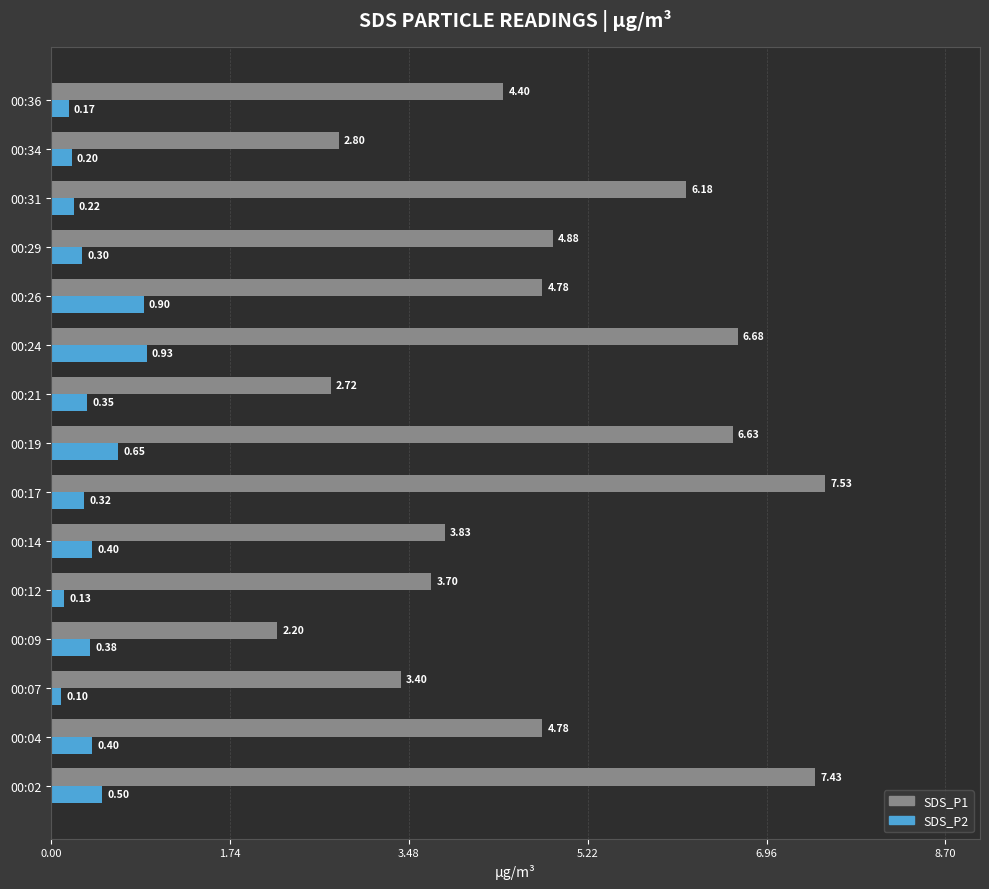

What is the difference between the second highest and minimum values in the SDS_P1 series?

5.2